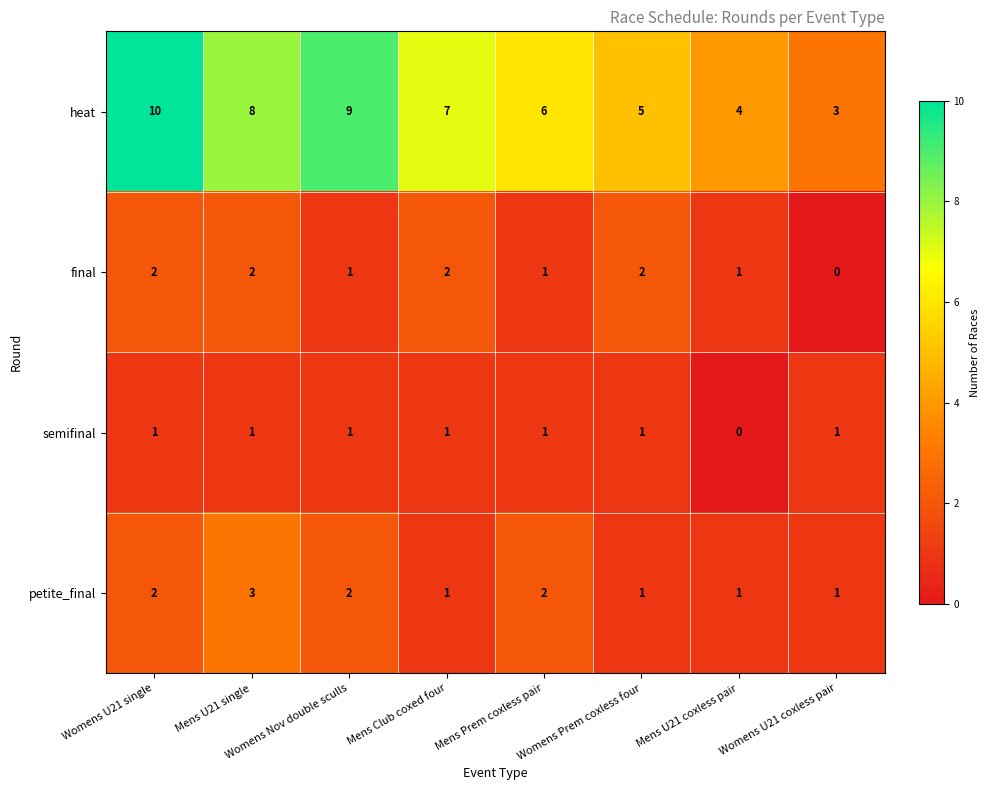

Where does the heat series first go above 7?

Womens U21 single